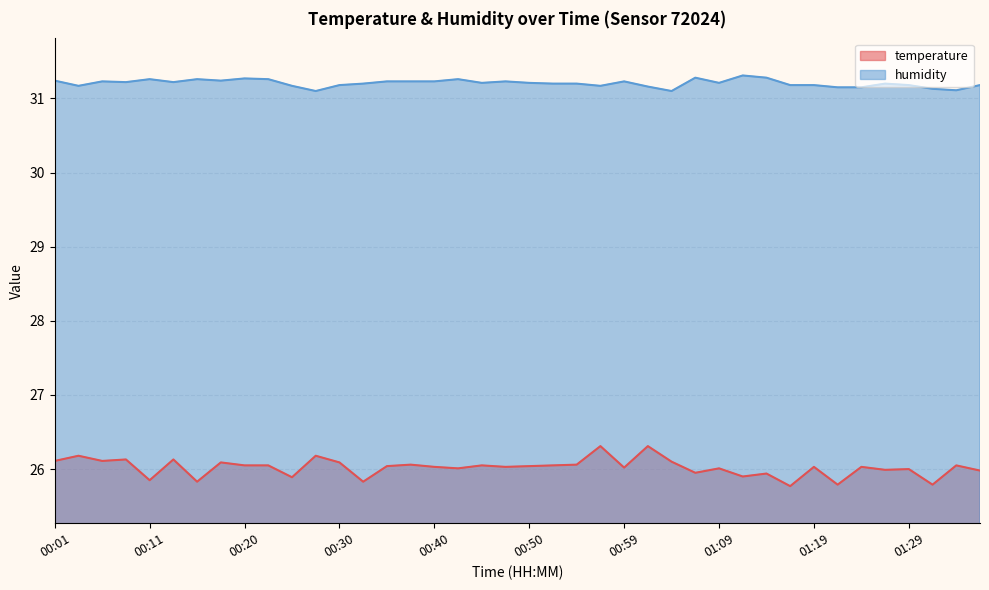

List the labels in order of humidity value, smallest first.

00:28, 01:04, 01:33, 01:31, 01:21, 01:24, 01:02, 00:03, 00:25, 00:57, 00:30, 01:16, 01:19, 01:29, 01:36, 00:33, 00:52, 00:54, 01:26, 00:45, 00:50, 01:09, 00:08, 00:13, 00:06, 00:35, 00:37, 00:40, 00:47, 00:59, 00:01, 00:18, 00:11, 00:16, 00:23, 00:42, 00:20, 01:07, 01:14, 01:11